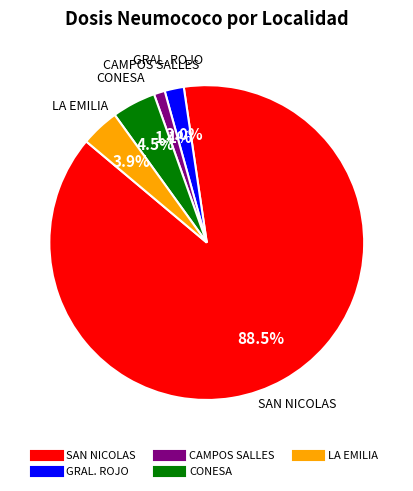

How many slices are in this pie chart?

5